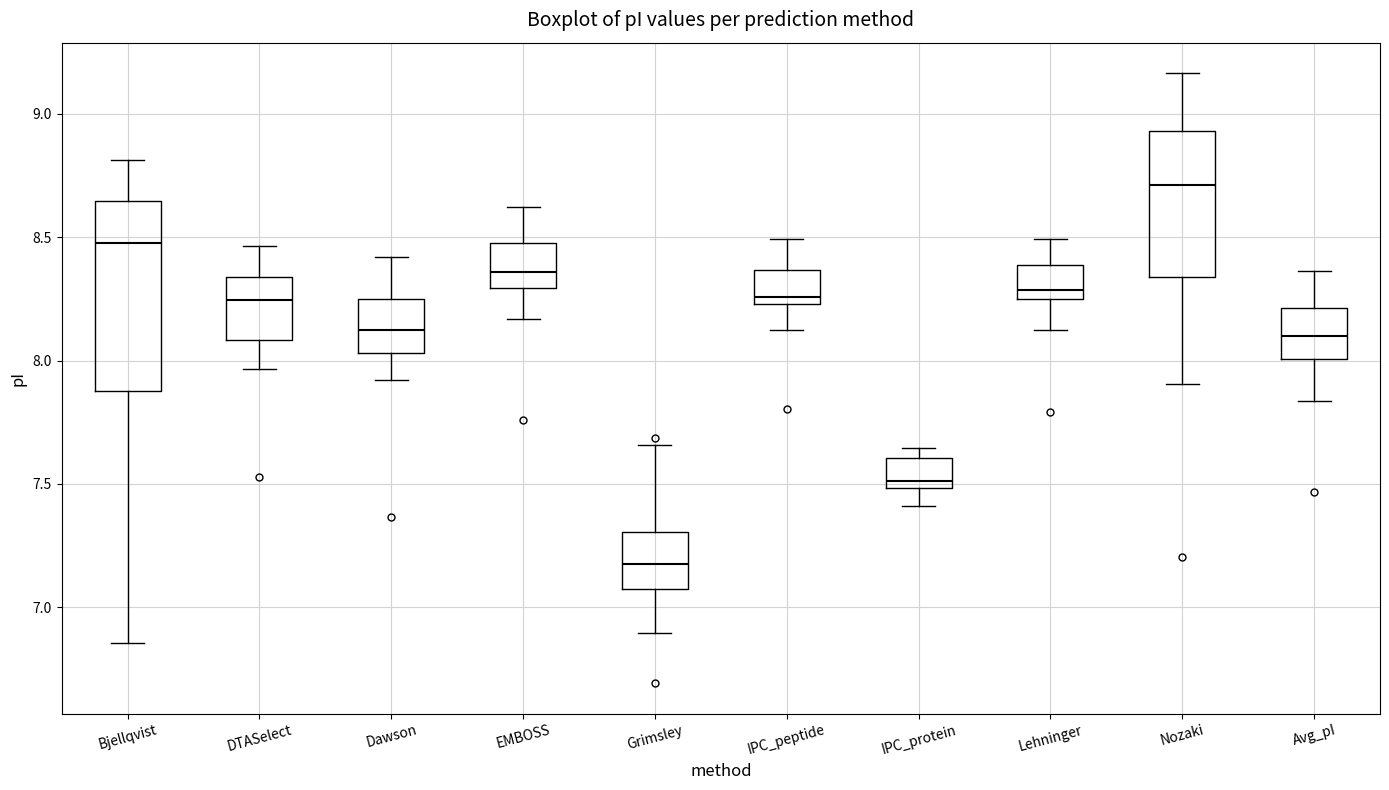

Which box is the tallest, from its lower edge to its upper edge?

Bjellqvist